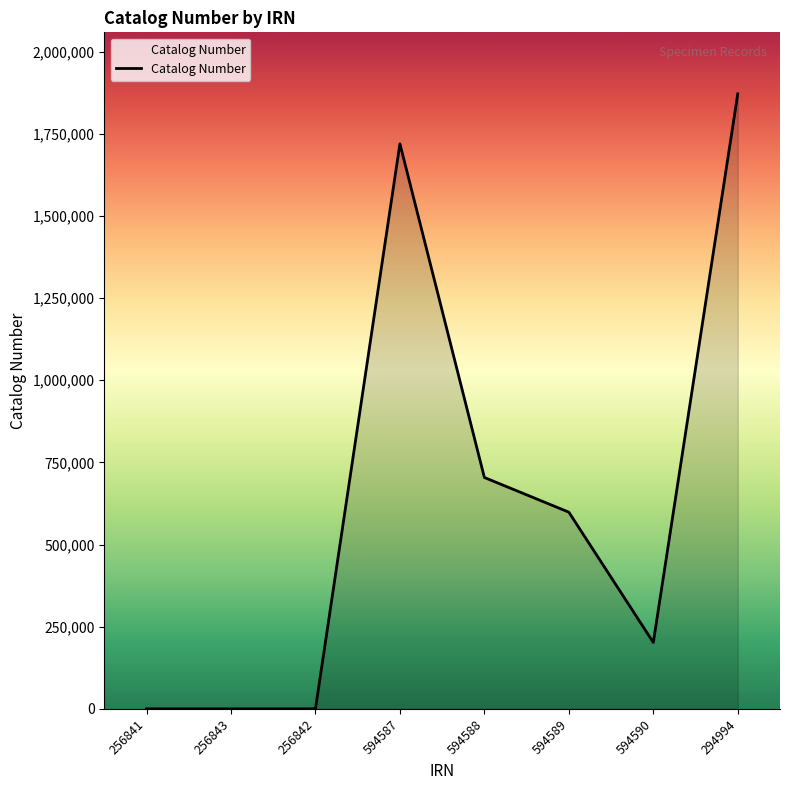

At which label does the data first exceed 598382?

594587